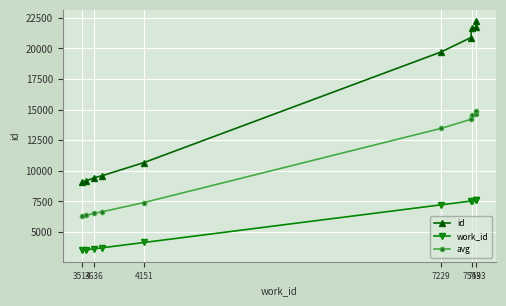

What are all the series names shown in the legend?

id, work_id, avg